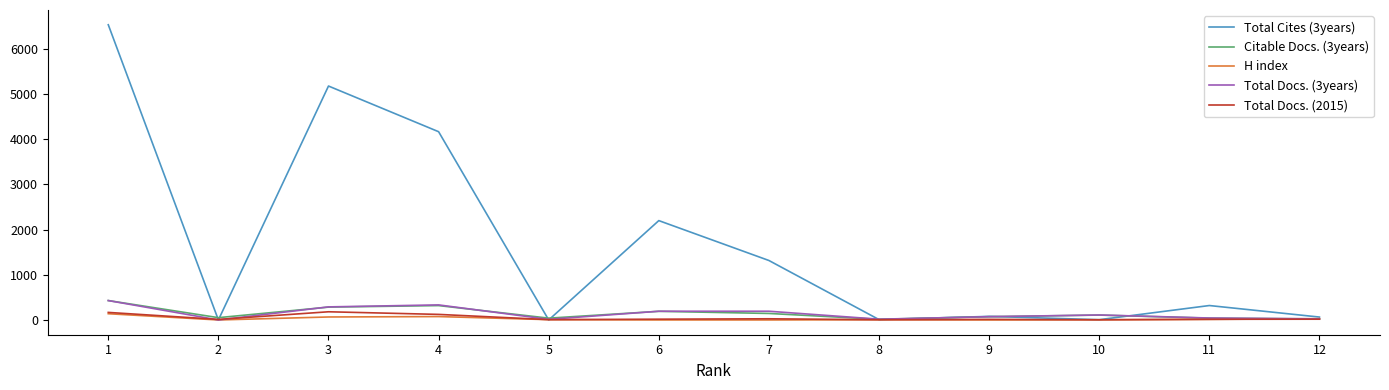

True or false: Total Cites (3years) and Citable Docs. (3years) intersect in this chart.

True